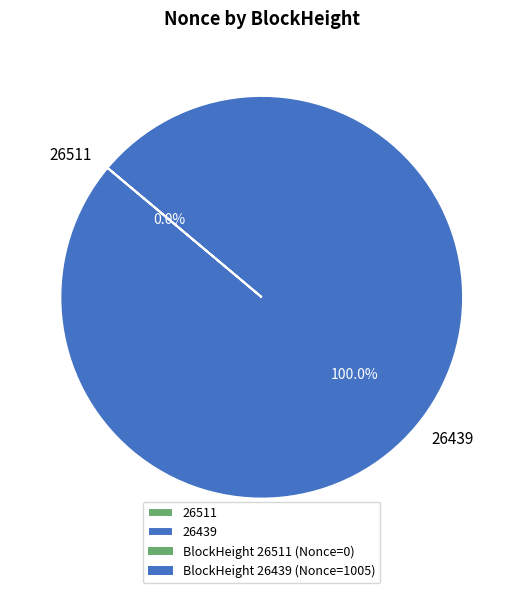

How many slices are in this pie chart?

2